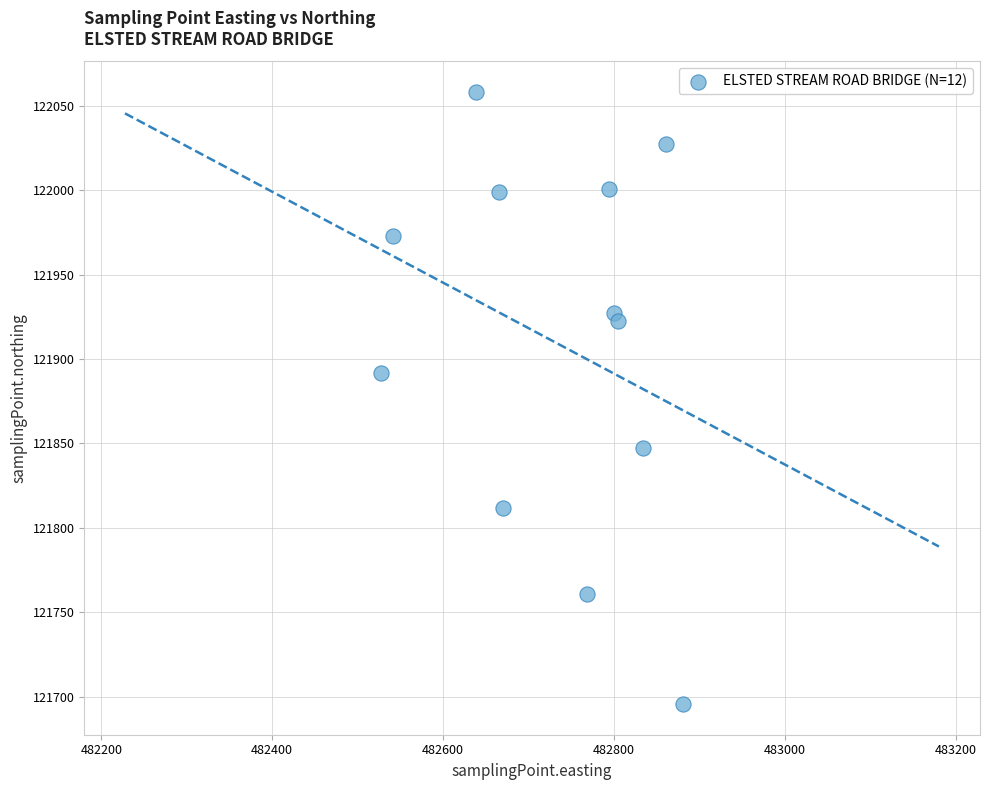

What Y value in the scatter plot is closest to 121876?

121891.8